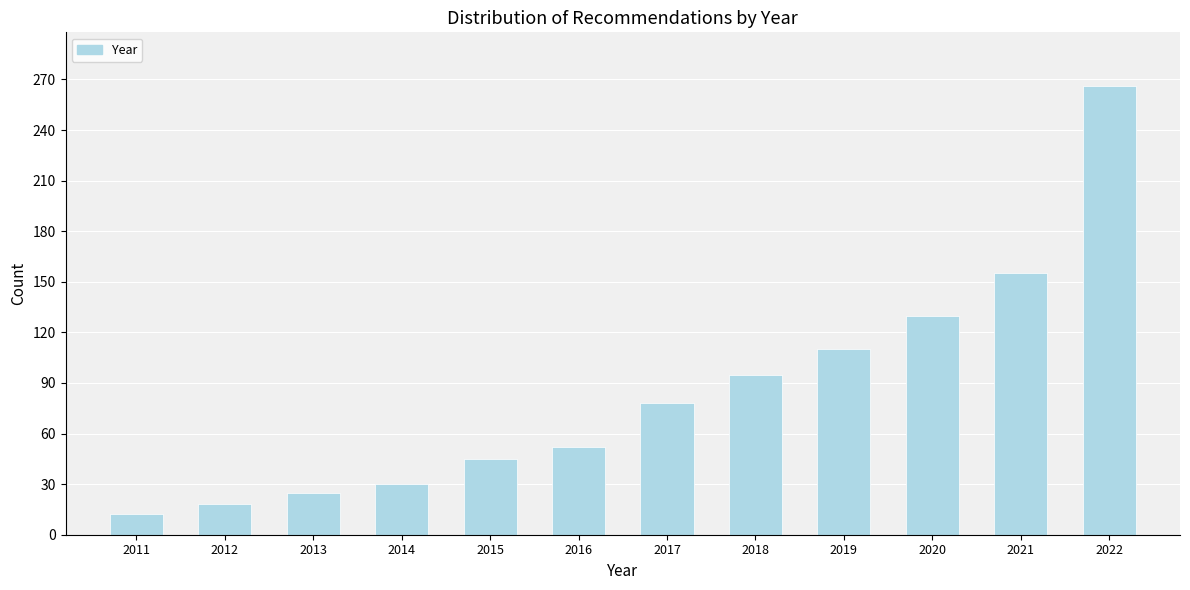

Reading left to right, transcribe all the data shown in this chart.

2011=12	2012=18	2013=25	2014=30	2015=45	2016=52	2017=78	2018=95	2019=110	2020=130	2021=155	2022=266